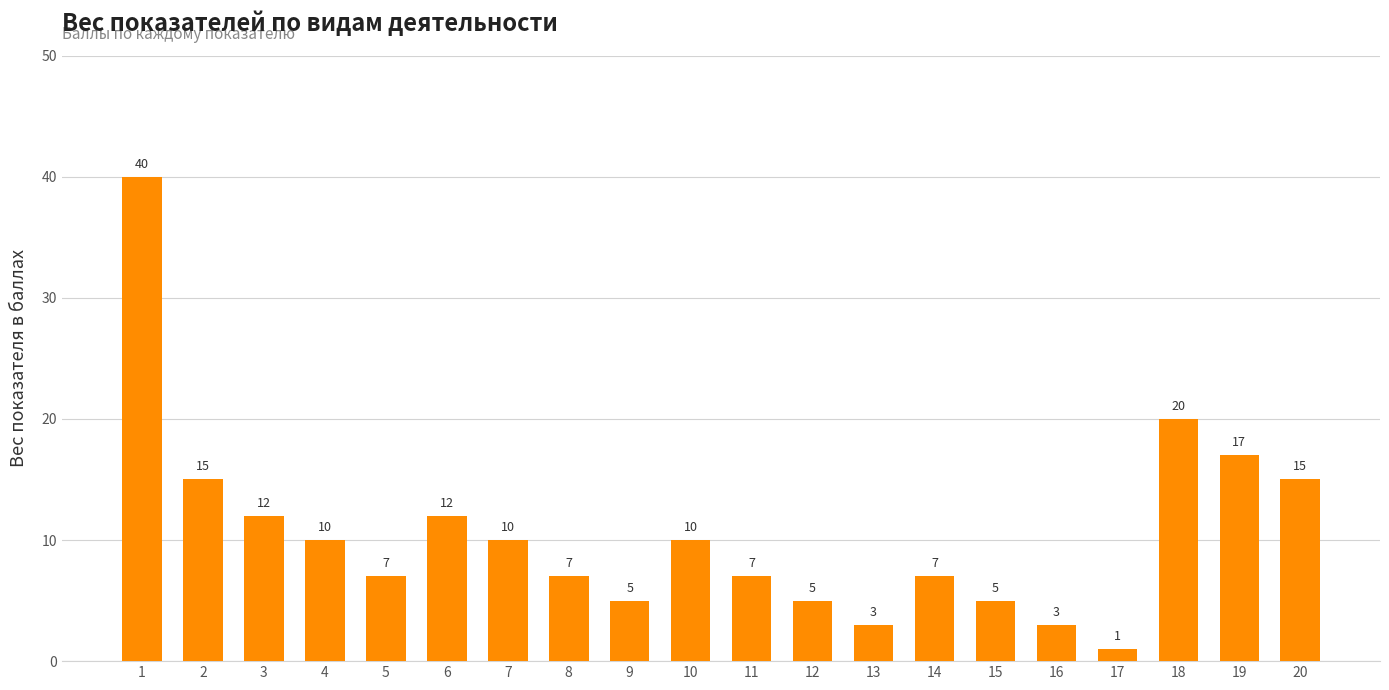

What is the ratio of the value at 14 to the value at 4?

0.7